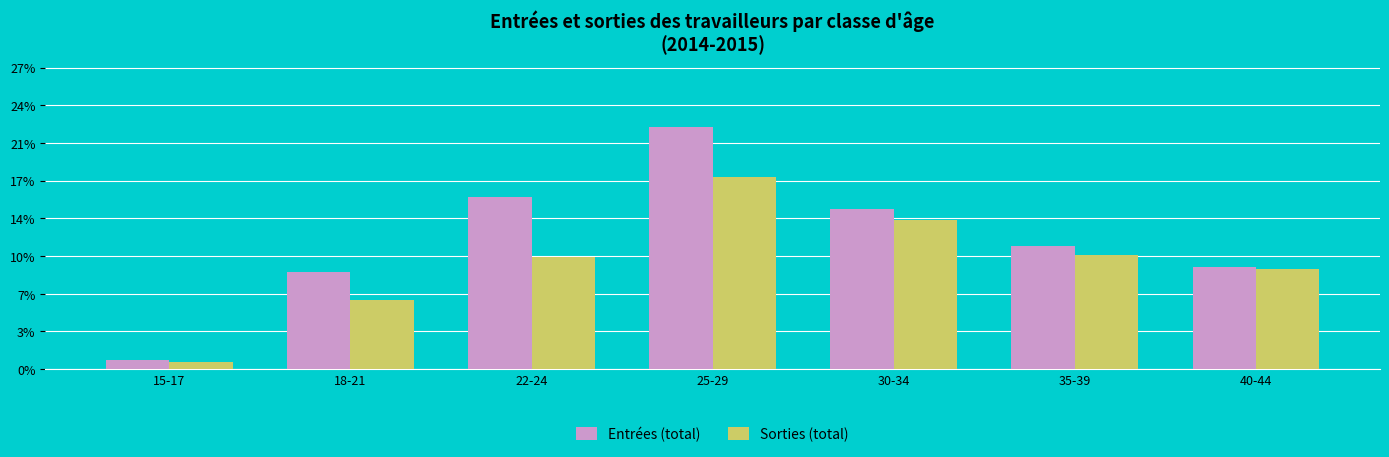

True or false: Entrées (total) has a value of 54362 at 40-44.

True